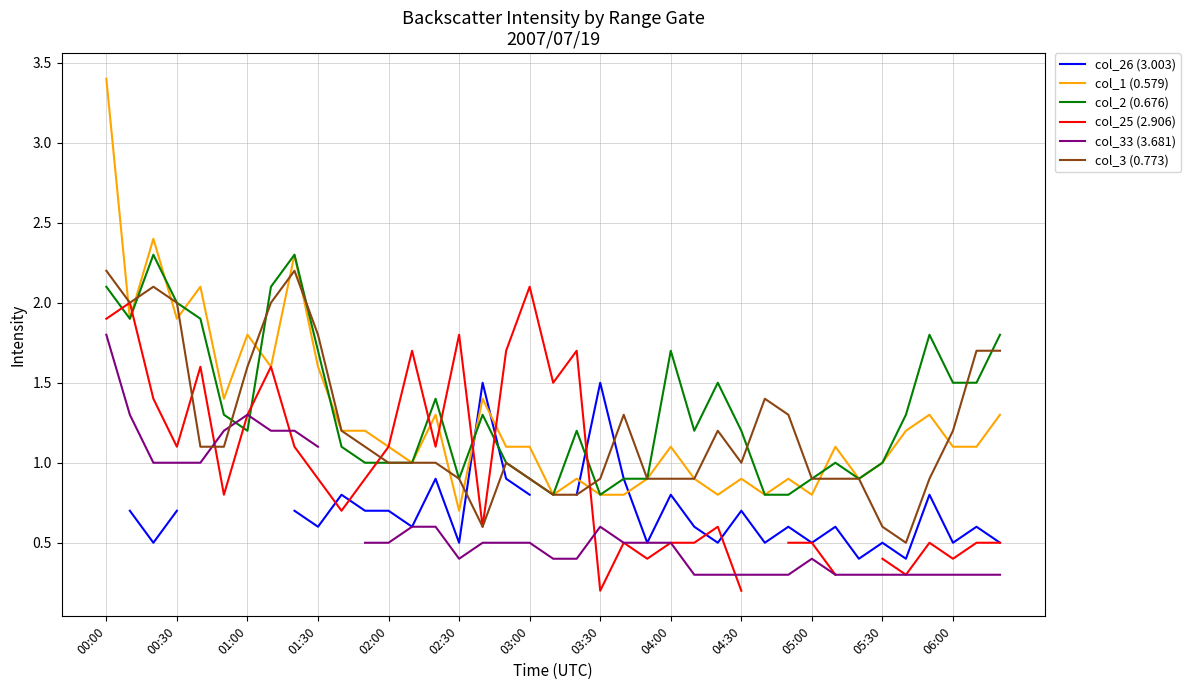

What is the maximum value for col_2 (0.676)?

2.3